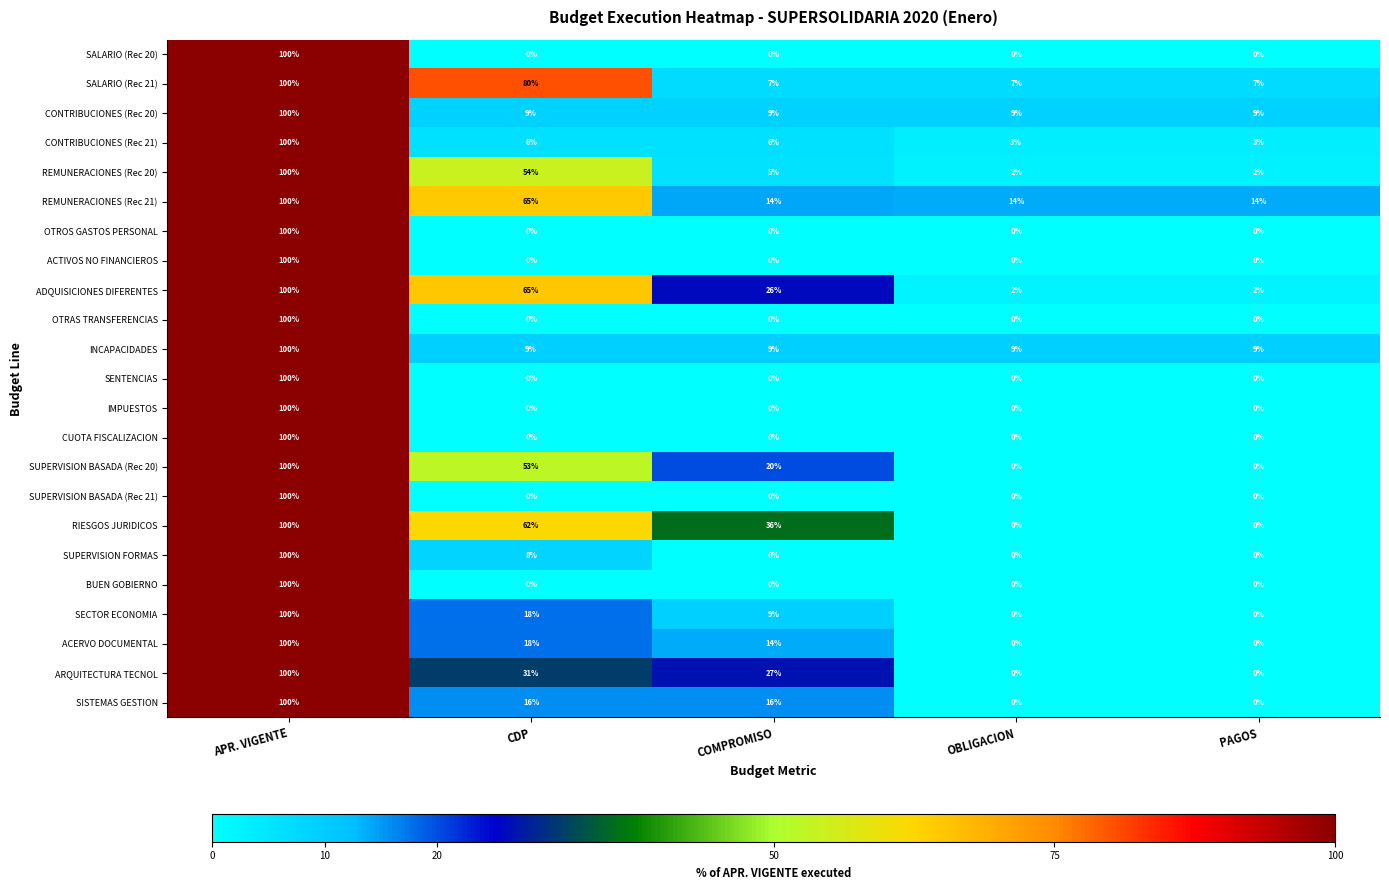

Which category has the highest value in the CUOTA FISCALIZACION series?

APR. VIGENTE